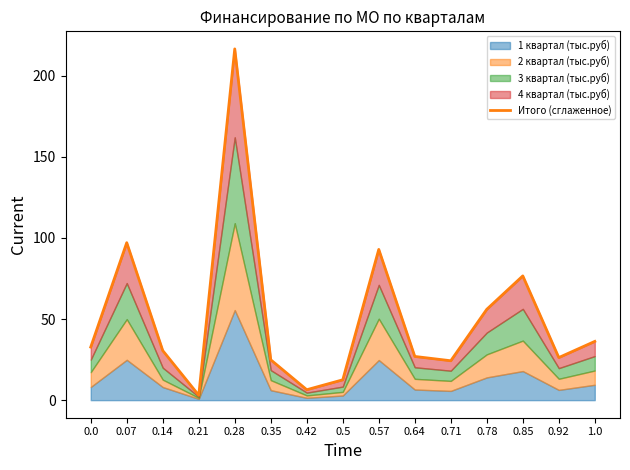

At which label is the value closest to 109?

0.07